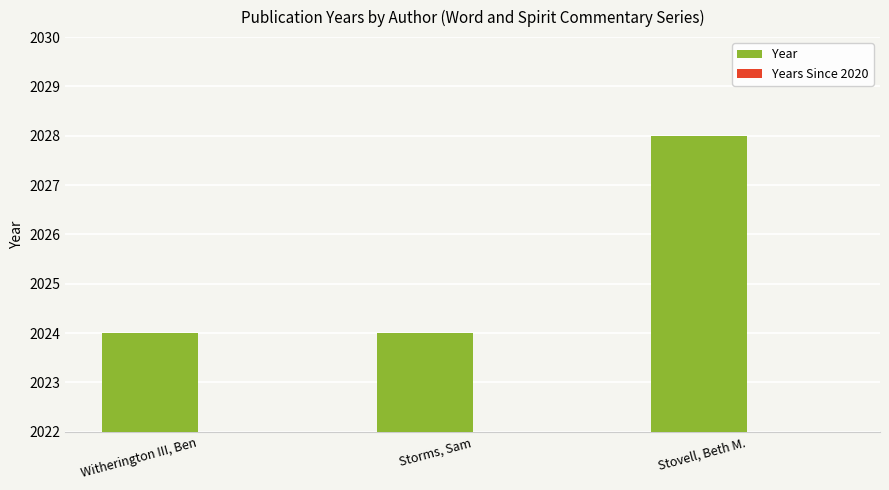

At which label does Year reach its minimum?

Witherington III, Ben